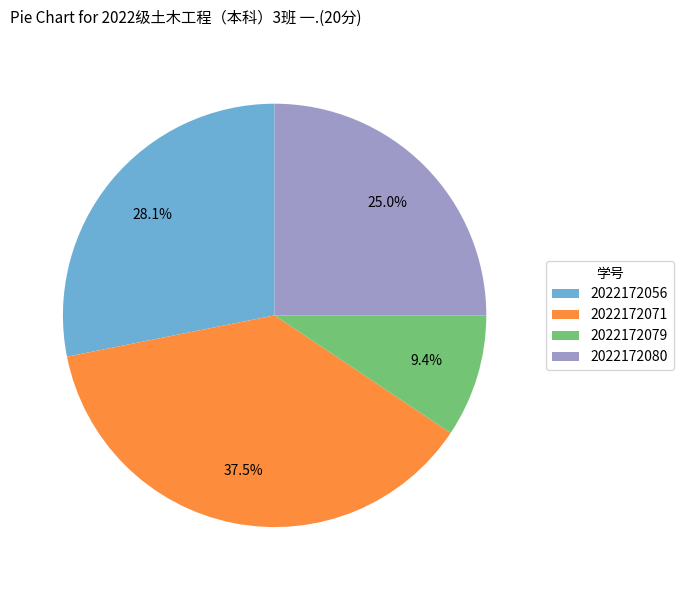

Count the number of slices in the pie.

4